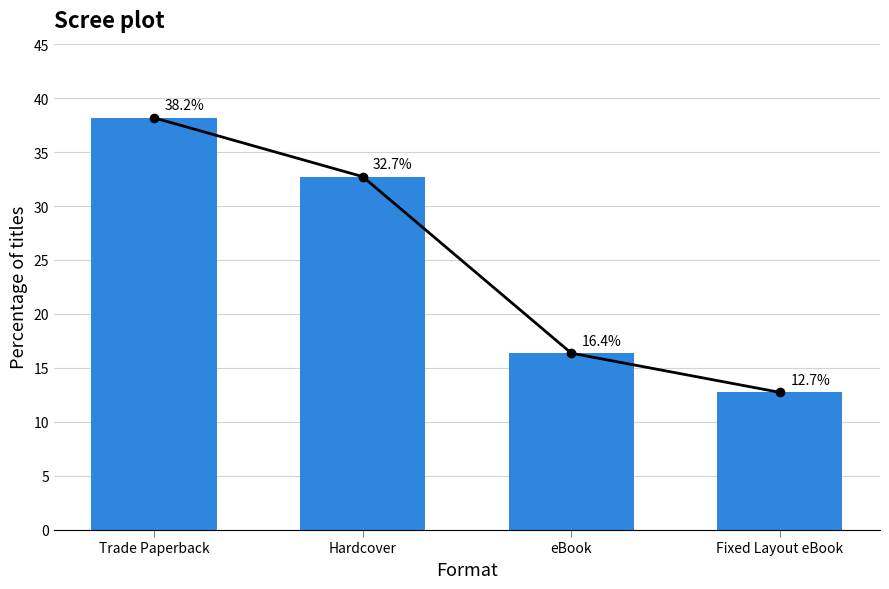

Where is the data nearest to the value 25?

Hardcover